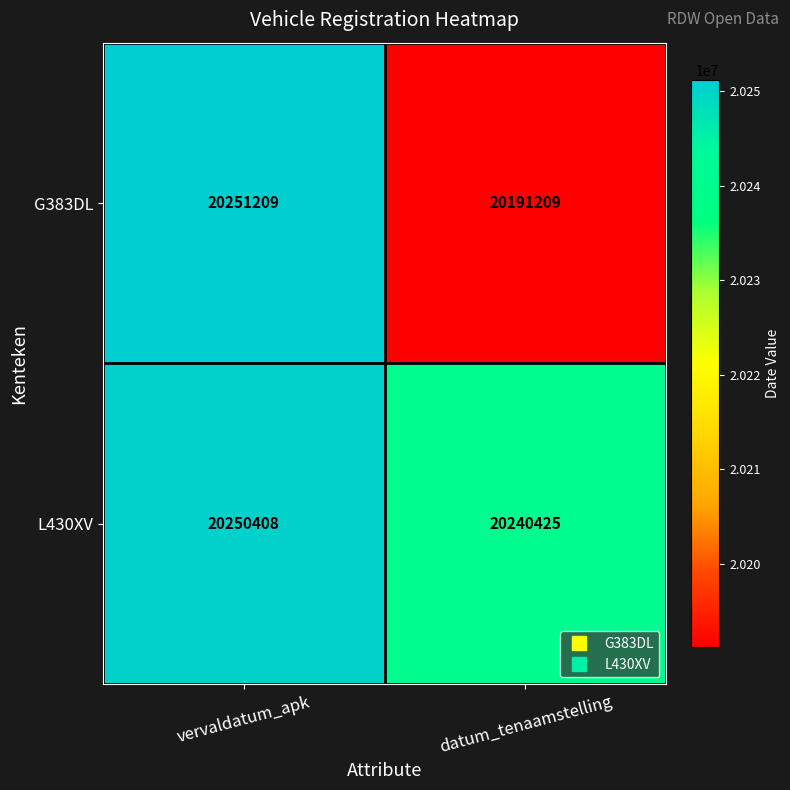

Which series has the largest total across all categories?

L430XV